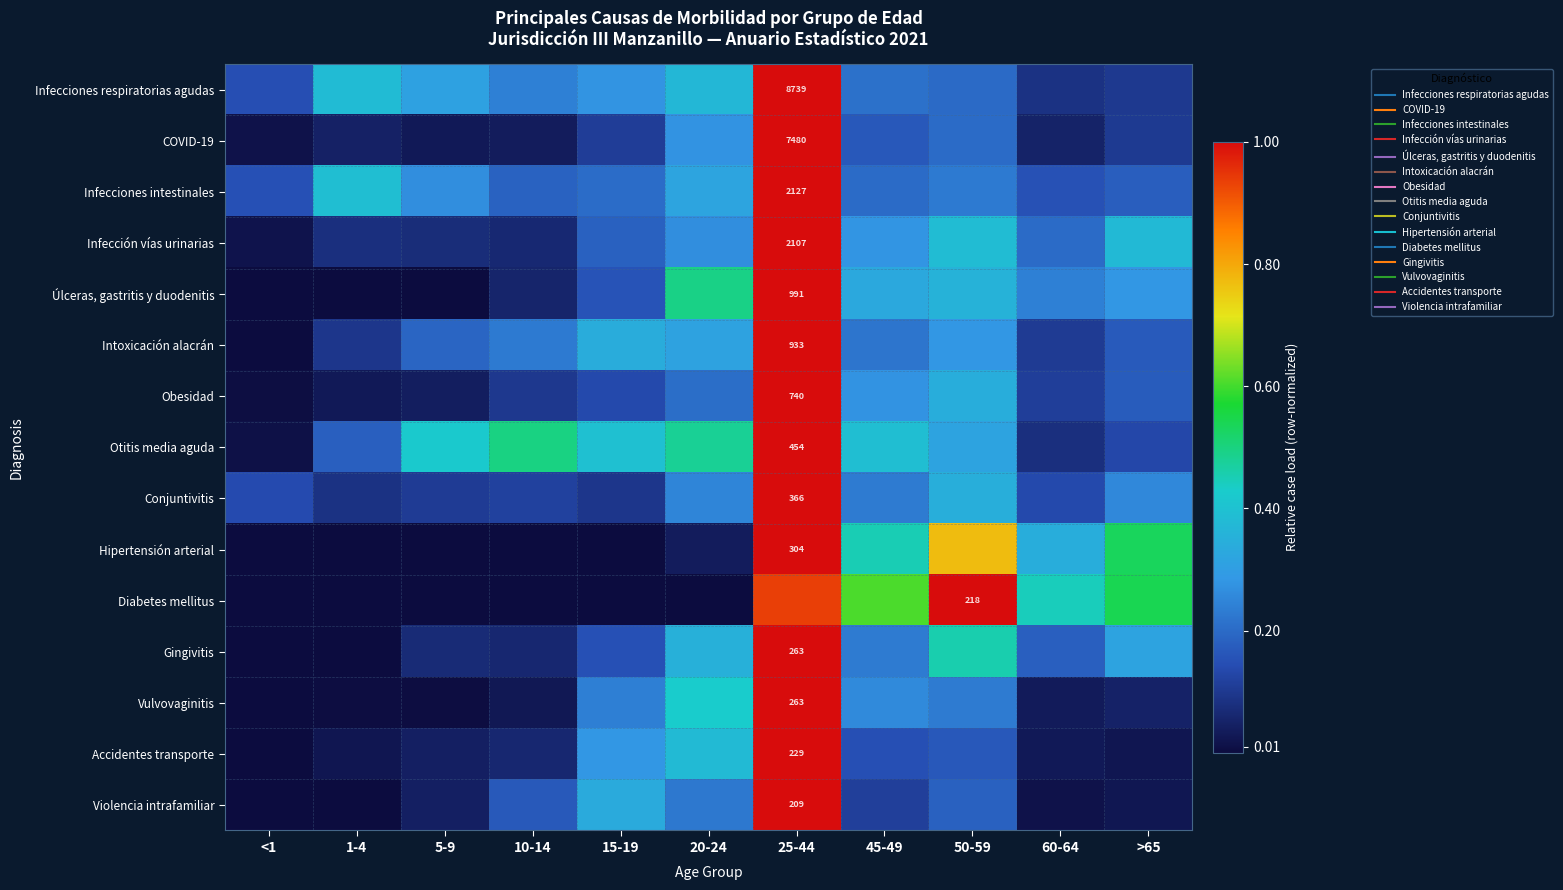

At 5-9, list the series in order from smallest to largest.

Hipertensión arterial, Diabetes mellitus, Úlceras, gastritis y duodenitis, Vulvovaginitis, COVID-19, Obesidad, Violencia intrafamiliar, Accidentes transporte, Gingivitis, Infección vías urinarias, Conjuntivitis, Intoxicación alacrán, Infecciones intestinales, Infecciones respiratorias agudas, Otitis media aguda